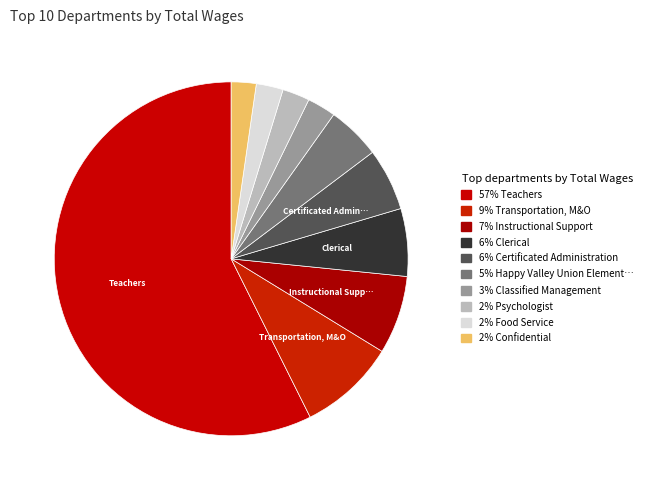

Count the number of slices in the pie.

10